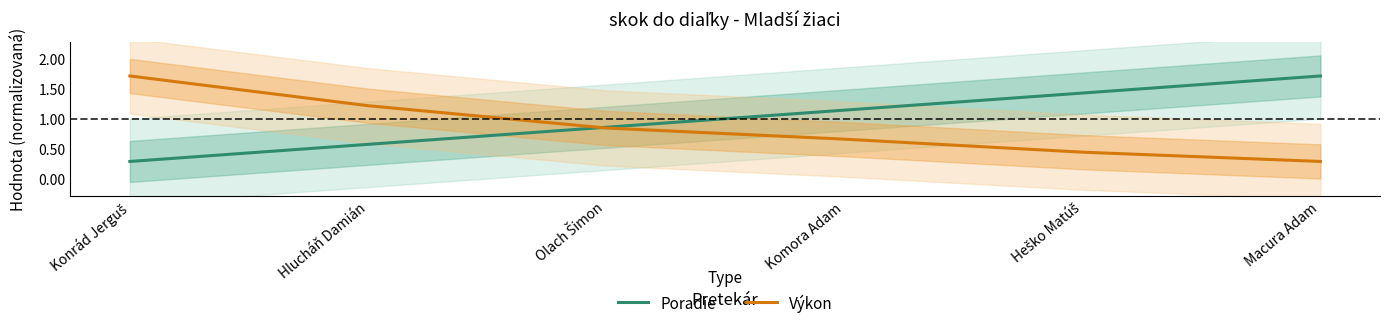

Is the value of Výkon at Macura Adam greater than the value of Poradie at Konrád Jerguš?

No